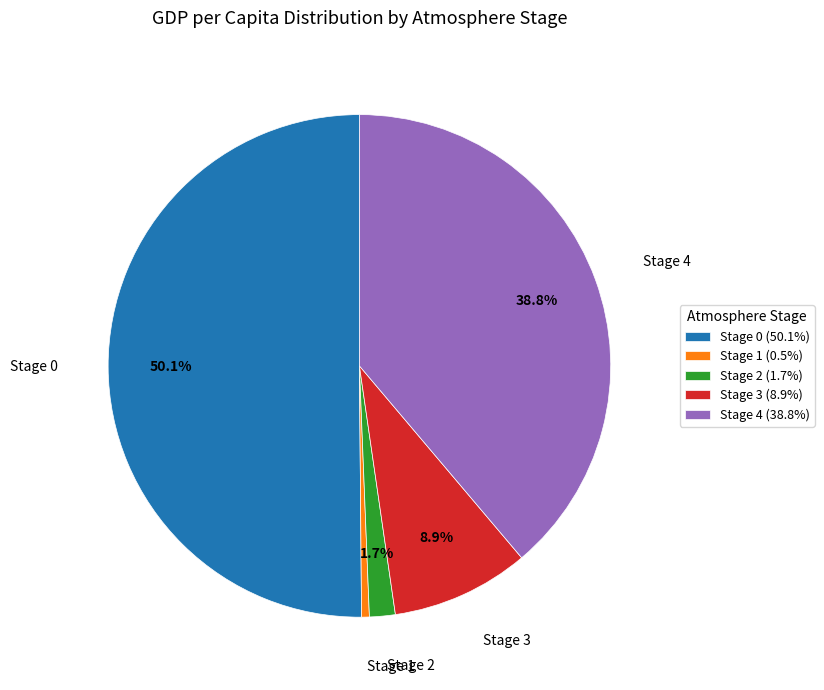

How much of the chart is everything except Stage 4 (38.8%)?

61.2%